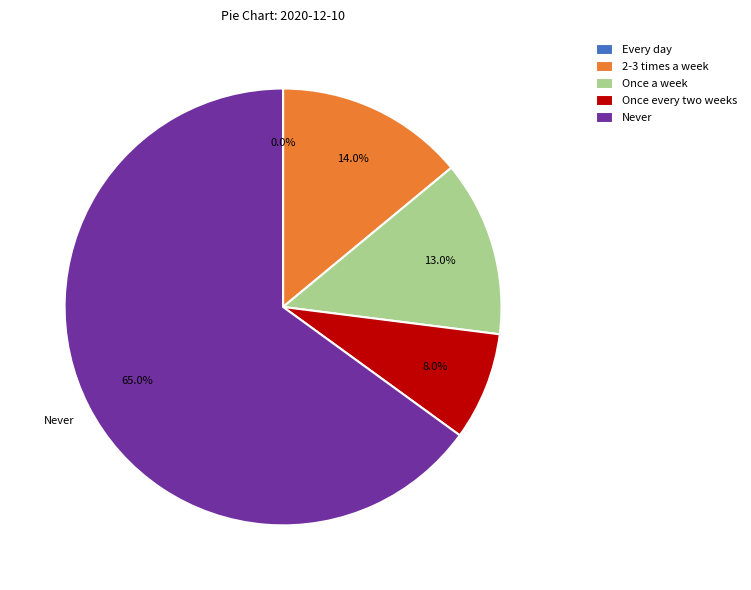

What portion of the pie excludes Once every two weeks?

92.0%